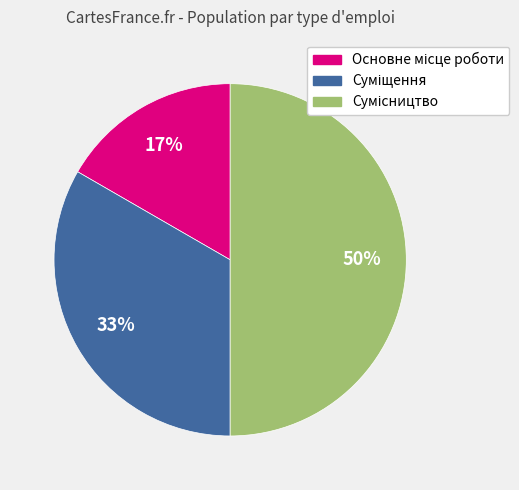

To the nearest percent, what is the average slice percentage?

33%